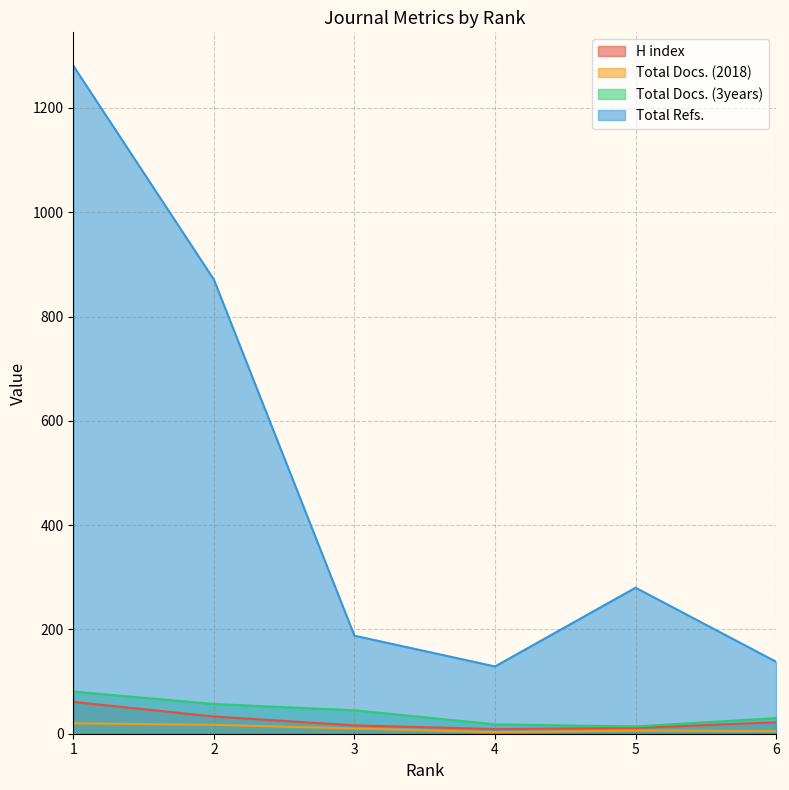

Reading right to left, what are all the values shown in this chart?

H index: 22	11	9	16	33	61
Total Docs. (2018): 5	6	3	10	17	20
Total Docs. (3years): 30	14	18	45	57	81
Total Refs.: 138	280	129	188	871	1281